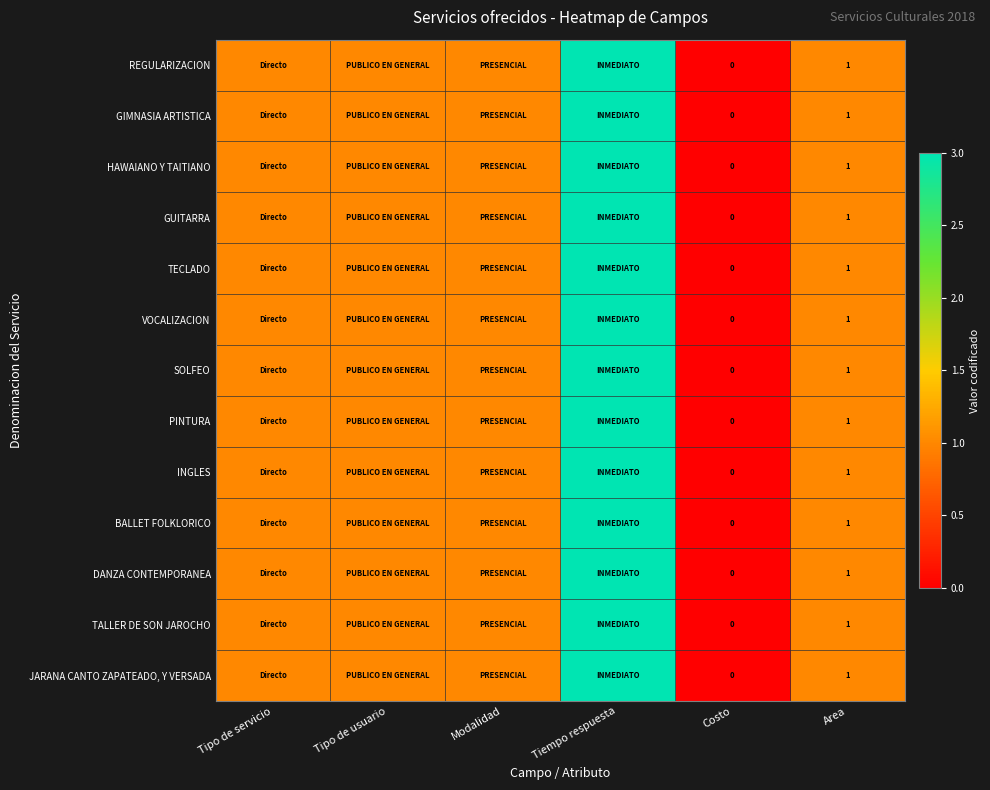

What is the total value across all series at Area?

13